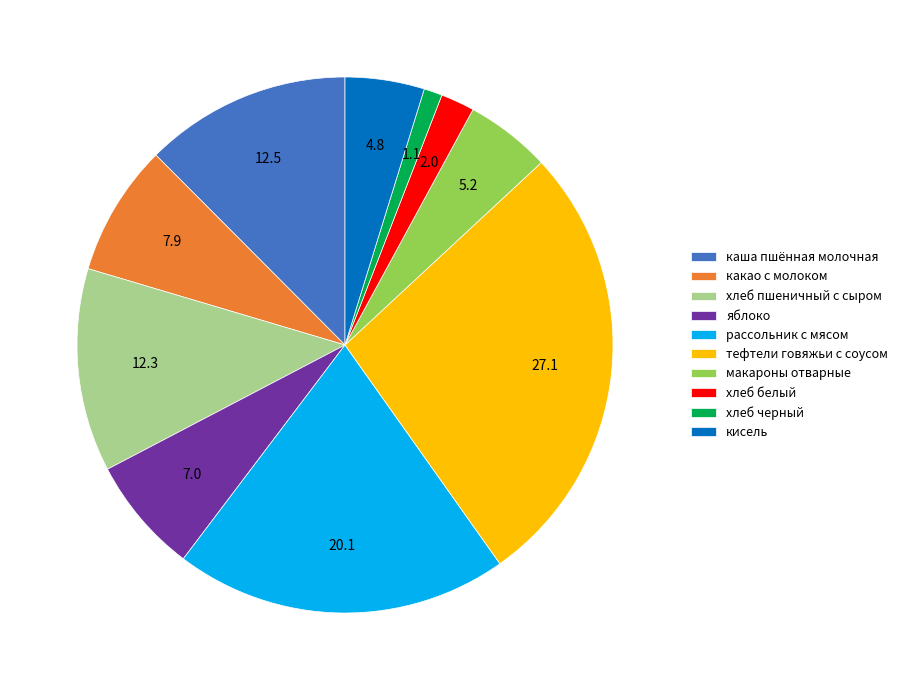

Do хлеб черный and хлеб белый together represent more than half of the pie?

No